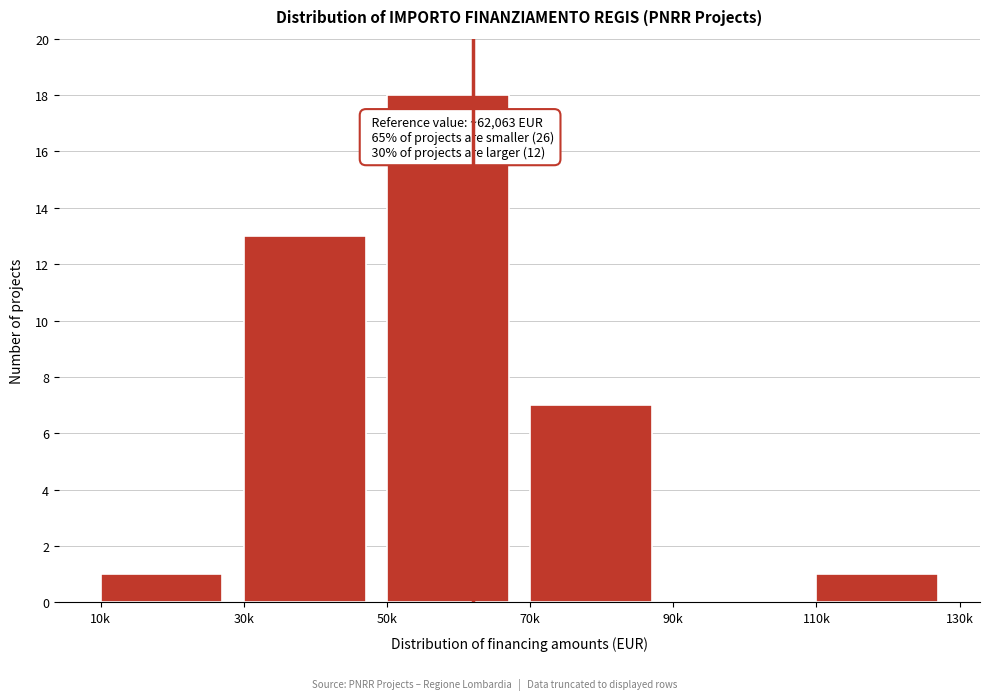

Reading right to left, extract all data points from this chart.

110k=1	90k=0	70k=7	50k=18	30k=13	10k=1